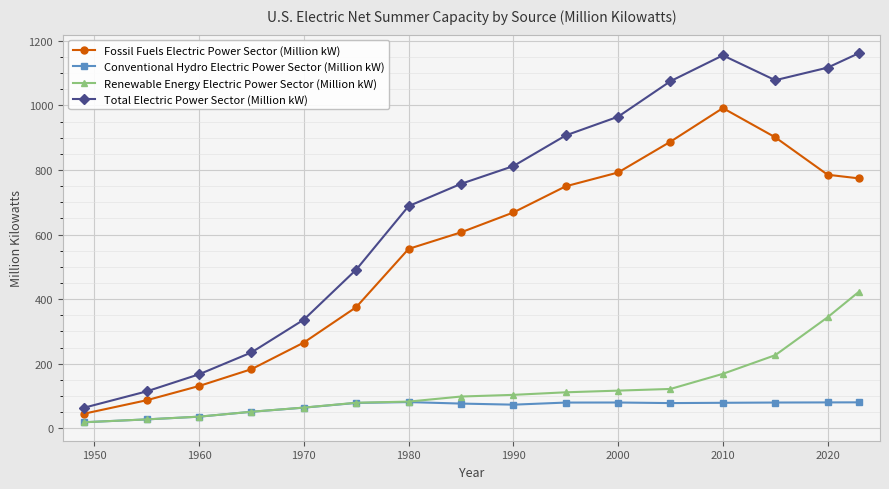

What is the greatest value displayed?

1162.0